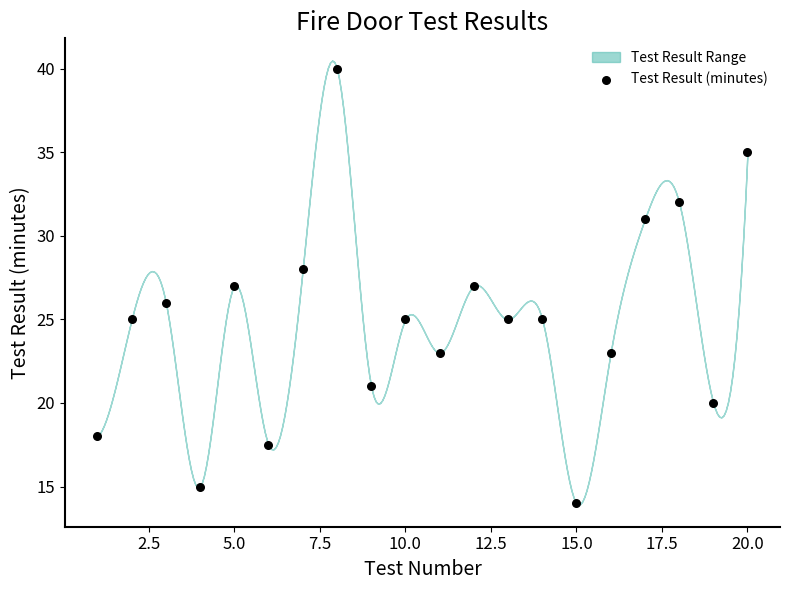

What is the range of X values (max minus min)?

19.0